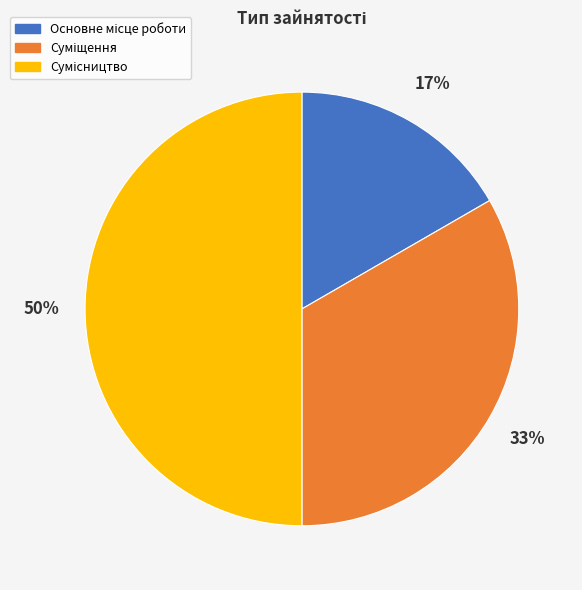

To the nearest percent, what is the average slice percentage?

33%